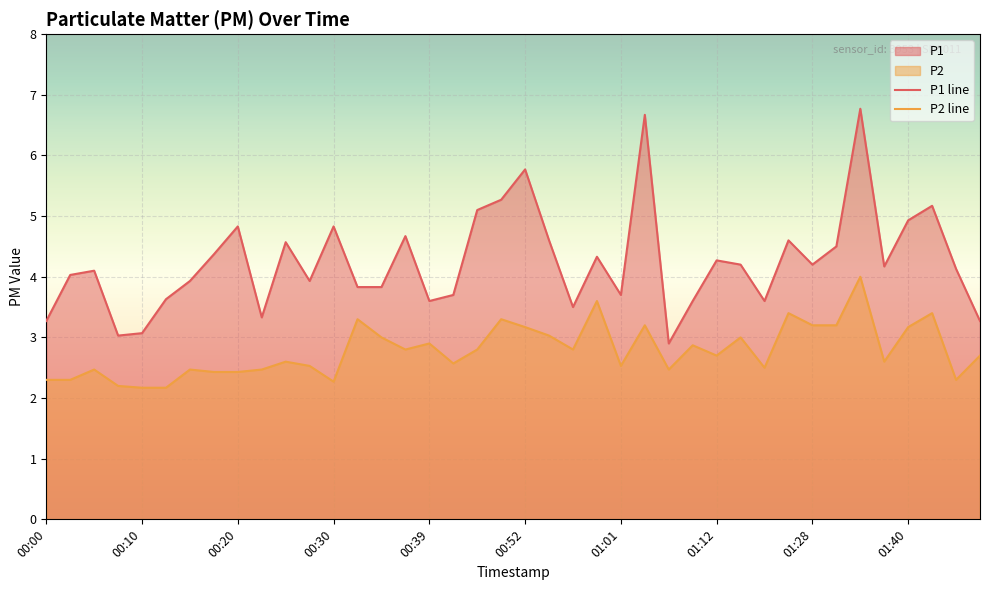

Reading left to right, list all the values displayed in this chart.

P1 line: 3.3	4.0	4.1	3.0	3.1	3.6	3.9	4.4	4.8	3.3	4.6	3.9	4.8	3.8	3.8	4.7	3.6	3.7	5.1	5.3	5.8	4.6	3.5	4.3	3.7	6.7	2.9	3.6	4.3	4.2	3.6	4.6	4.2	4.5	6.8	4.2	4.9	5.2	4.1	3.3
P2 line: 2.3	2.3	2.5	2.2	2.2	2.2	2.5	2.4	2.4	2.5	2.6	2.5	2.3	3.3	3.0	2.8	2.9	2.6	2.8	3.3	3.2	3.0	2.8	3.6	2.5	3.2	2.5	2.9	2.7	3.0	2.5	3.4	3.2	3.2	4.0	2.6	3.2	3.4	2.3	2.7